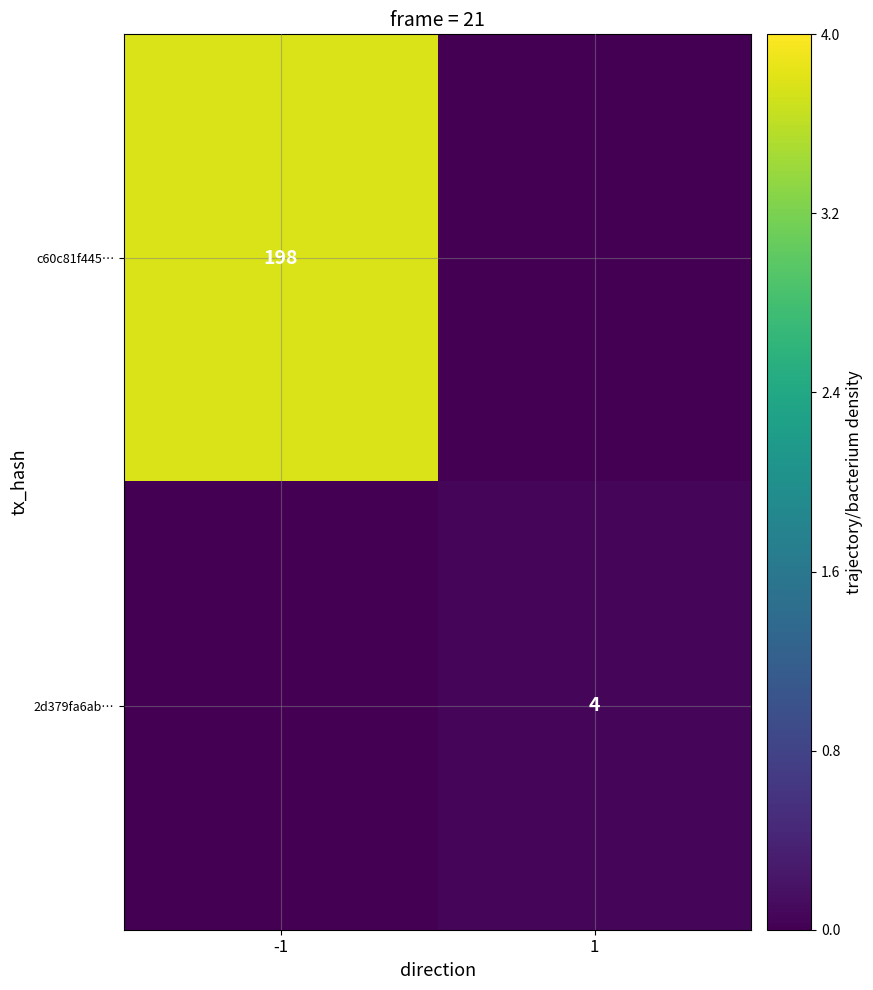

Is it true that c60c81f445… equals 69 at -1?

False